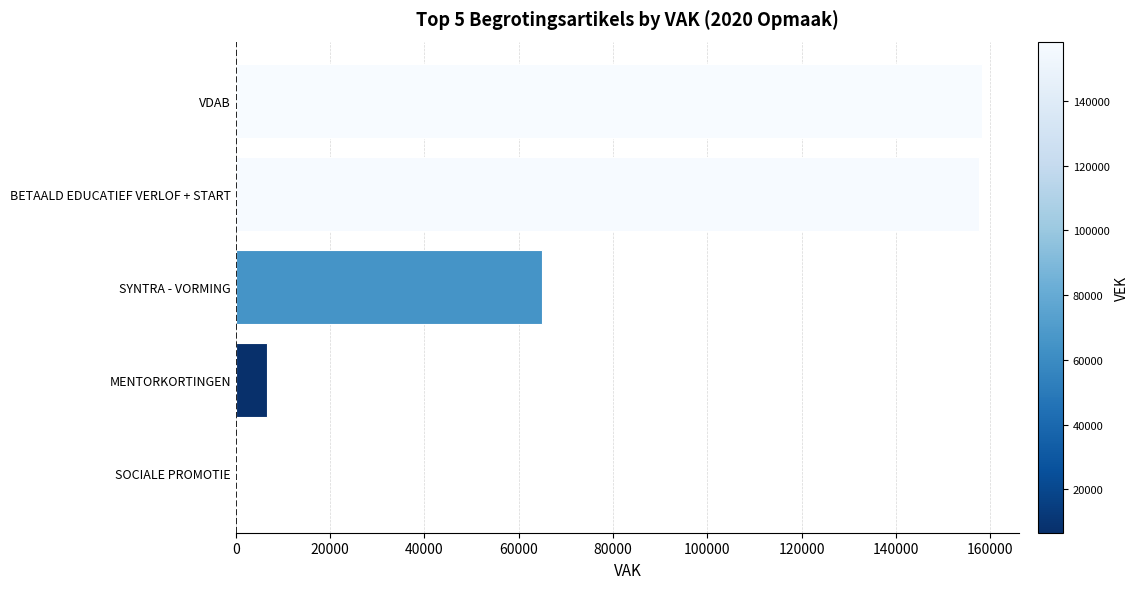

Between MENTORKORTINGEN and VDAB, which is larger?

VDAB